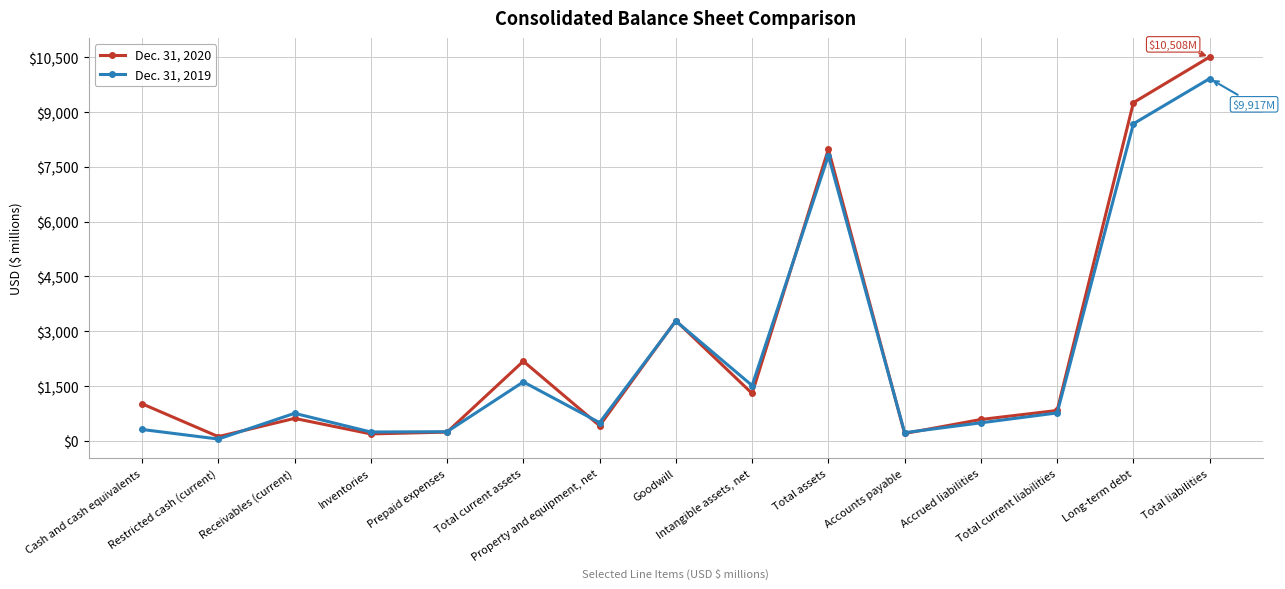

Is the value of Dec. 31, 2019 at Intangible assets, net greater than the value of Dec. 31, 2020 at Accounts payable?

Yes